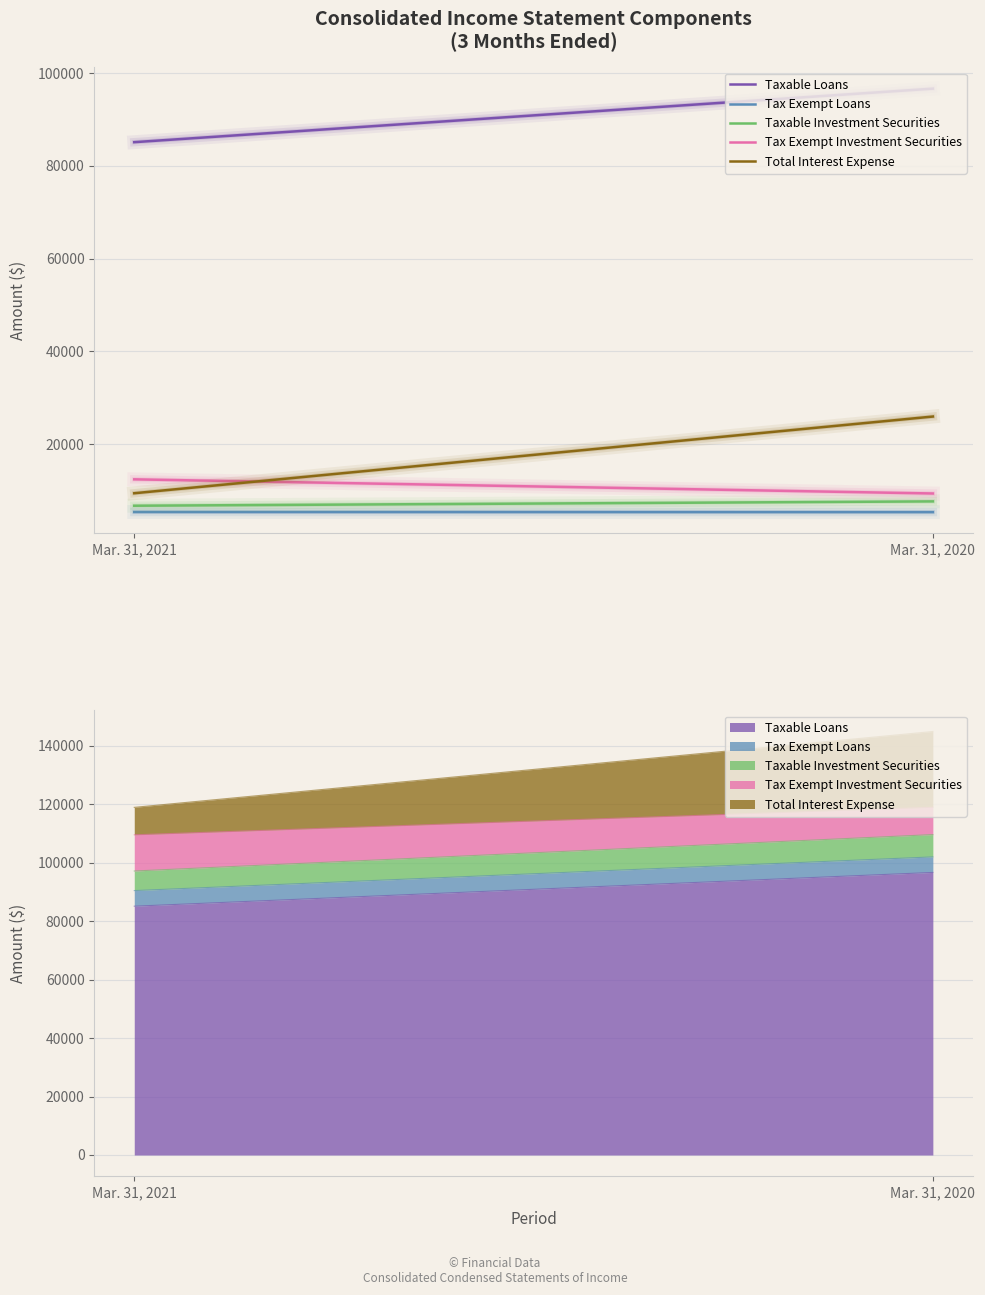

What is the value of the Tax Exempt Loans point at the 2nd from the left?

5315